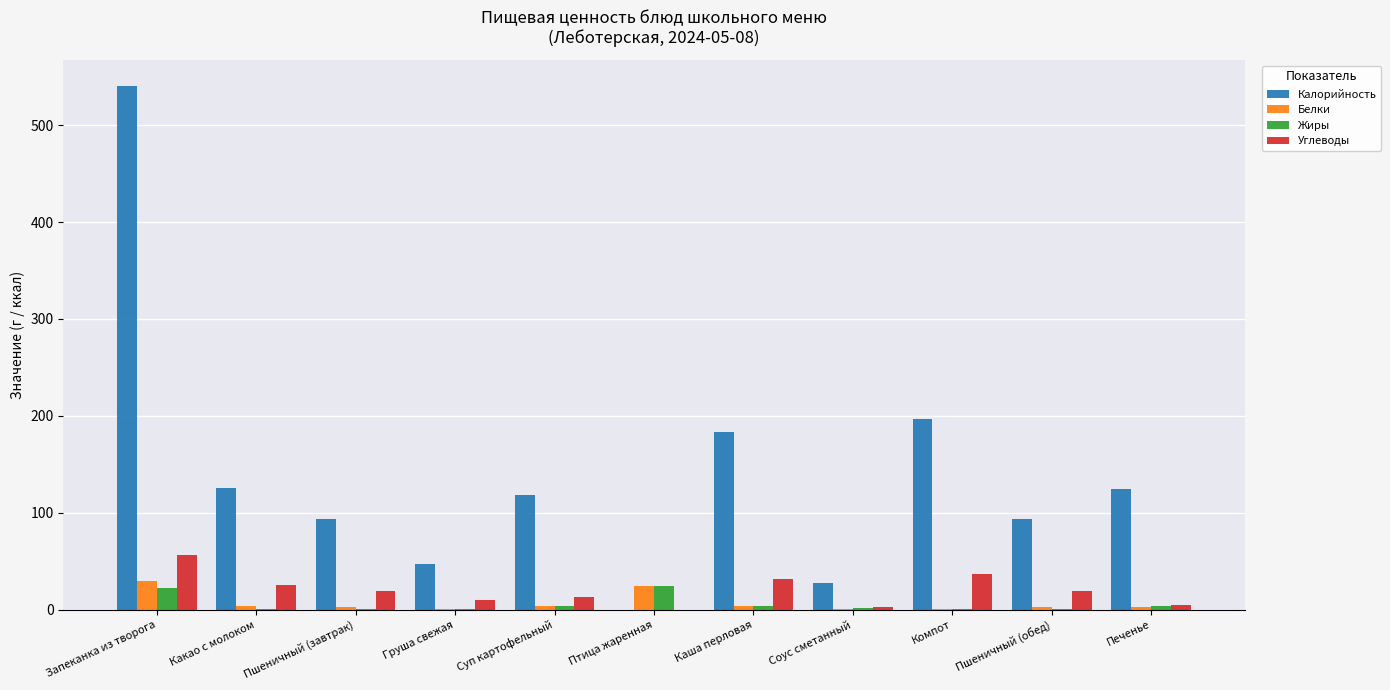

At which category is the sum across all series the highest?

Запеканка из творога